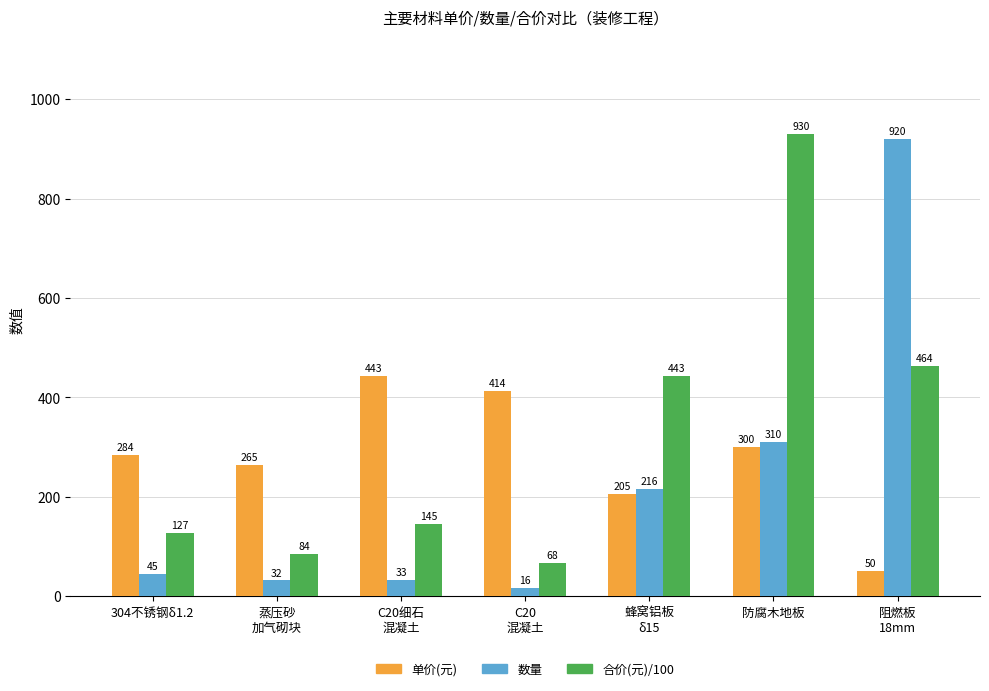

What is the difference between the maximum and minimum values in the 合价(元)/100 series?

861.7